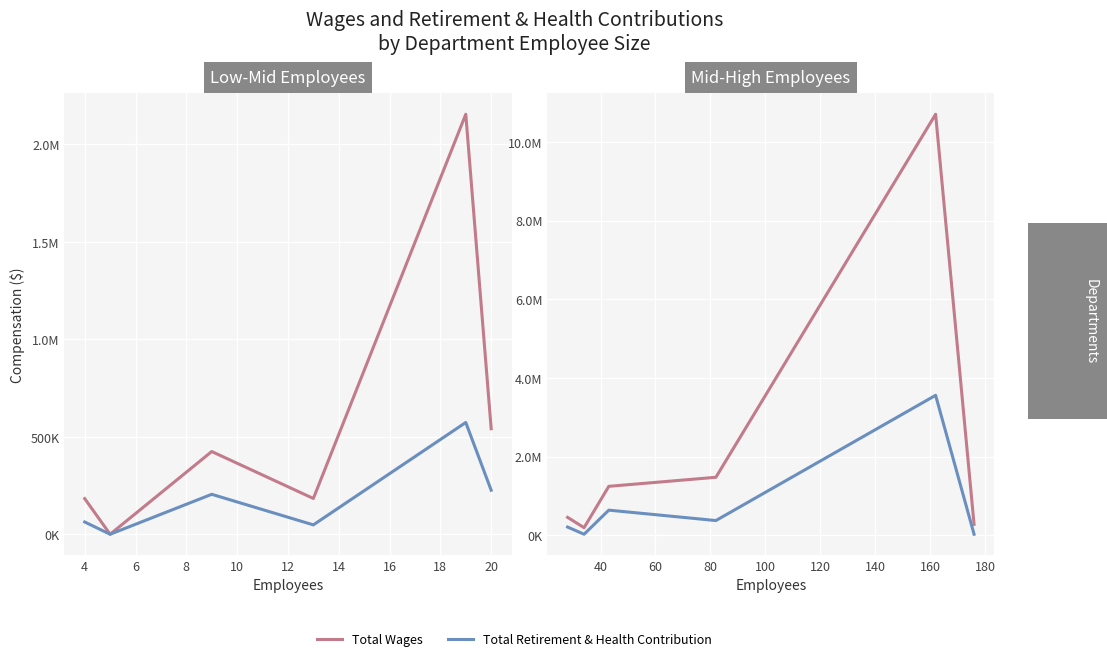

True or false: Total Wages has a value of 261272 at 4.

False